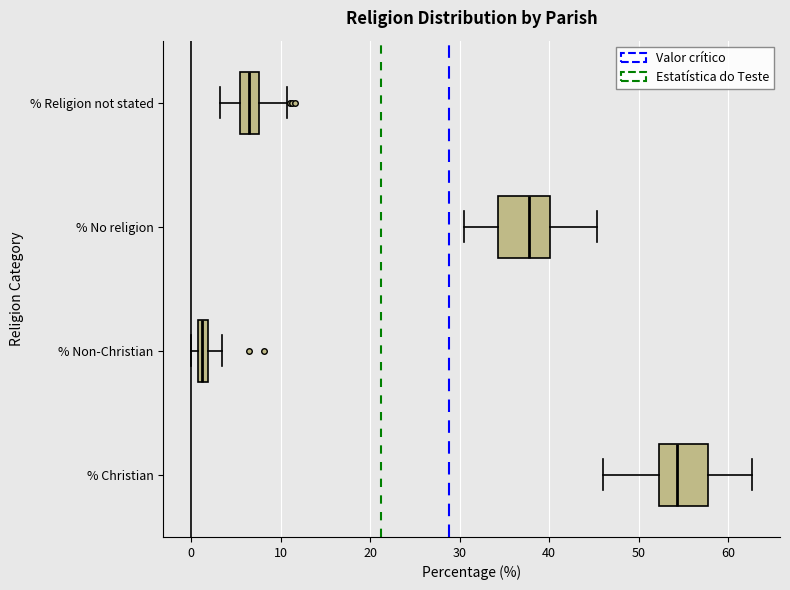

Which box's median line is the furthest to the right?

% Christian